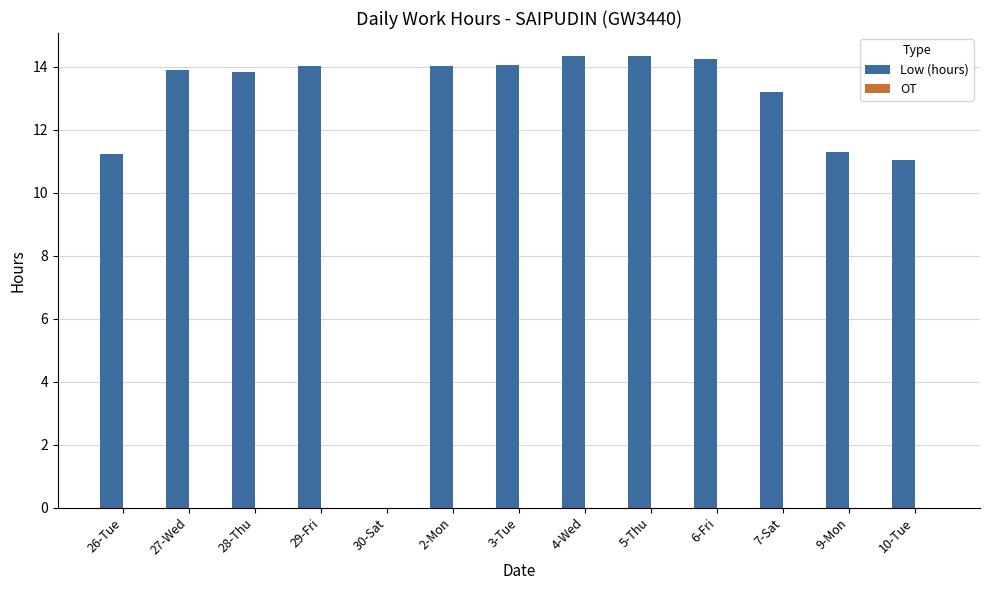

What is the maximum value shown in the chart?

14.4